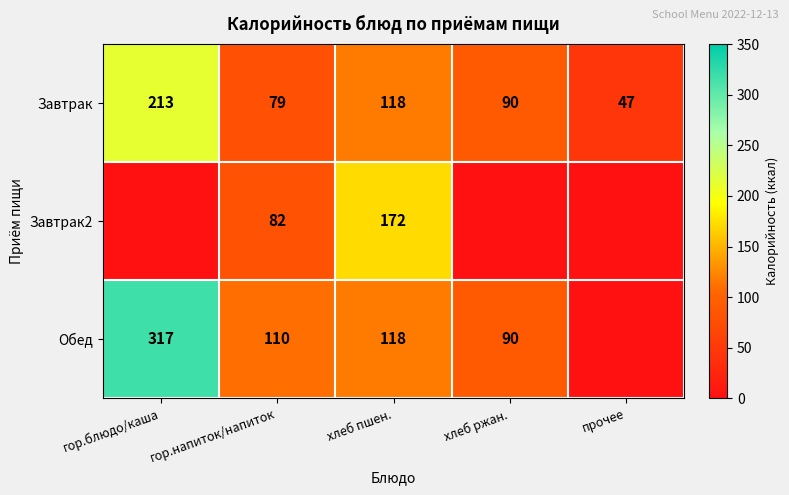

How many series are shown in this chart?

3